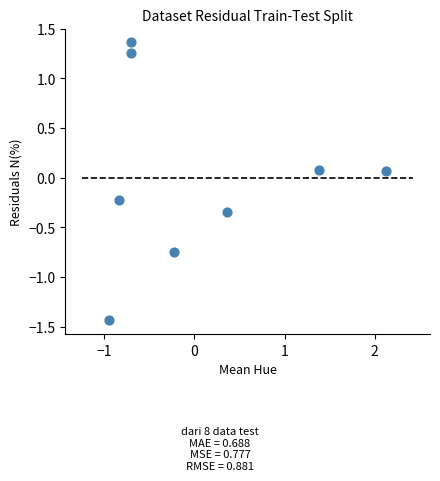

What is the range of Y values (max minus min)?

2.8